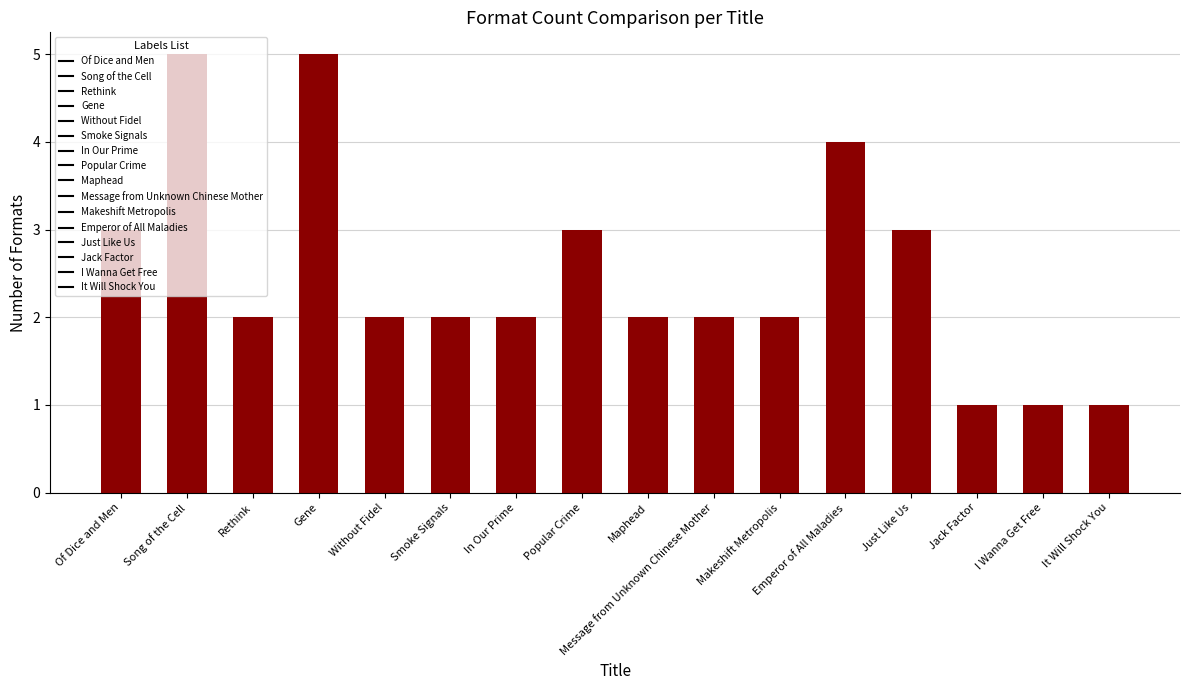

The value at Gene is 5. True or false?

True